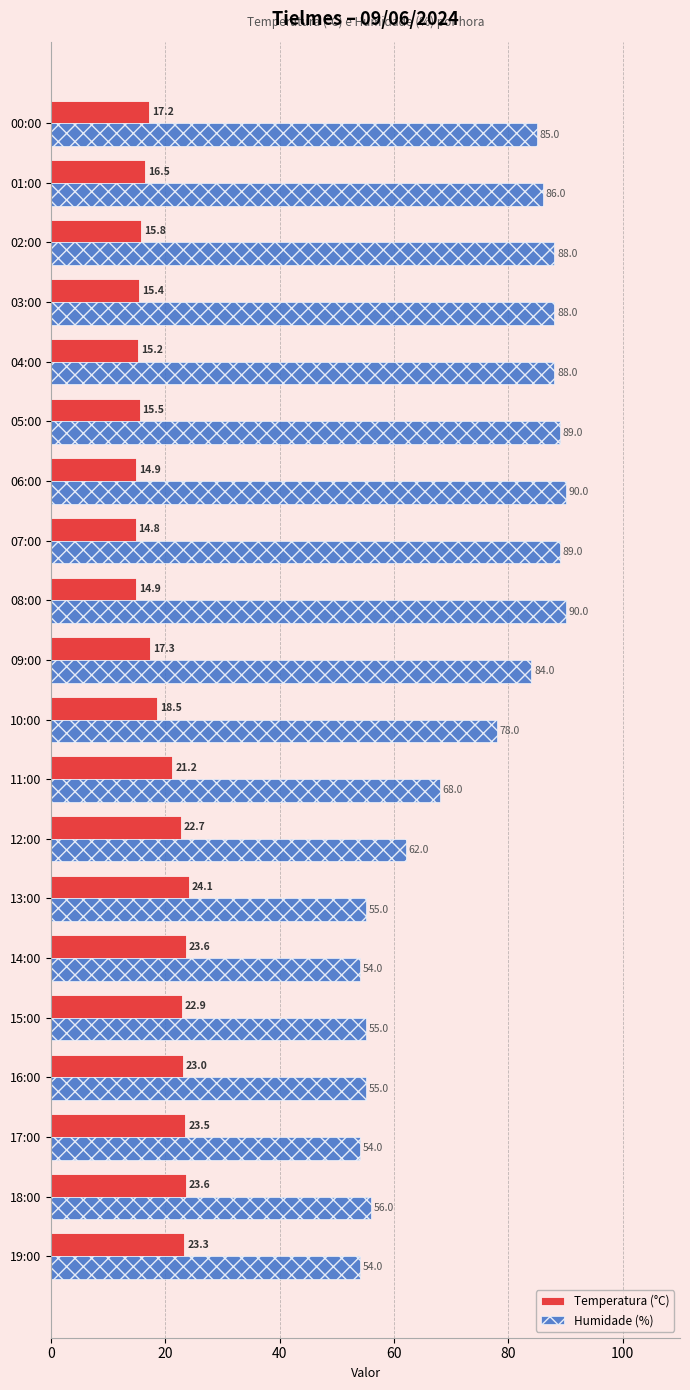

What are all the series names shown in the legend?

Temperatura (°C), Humidade (%)